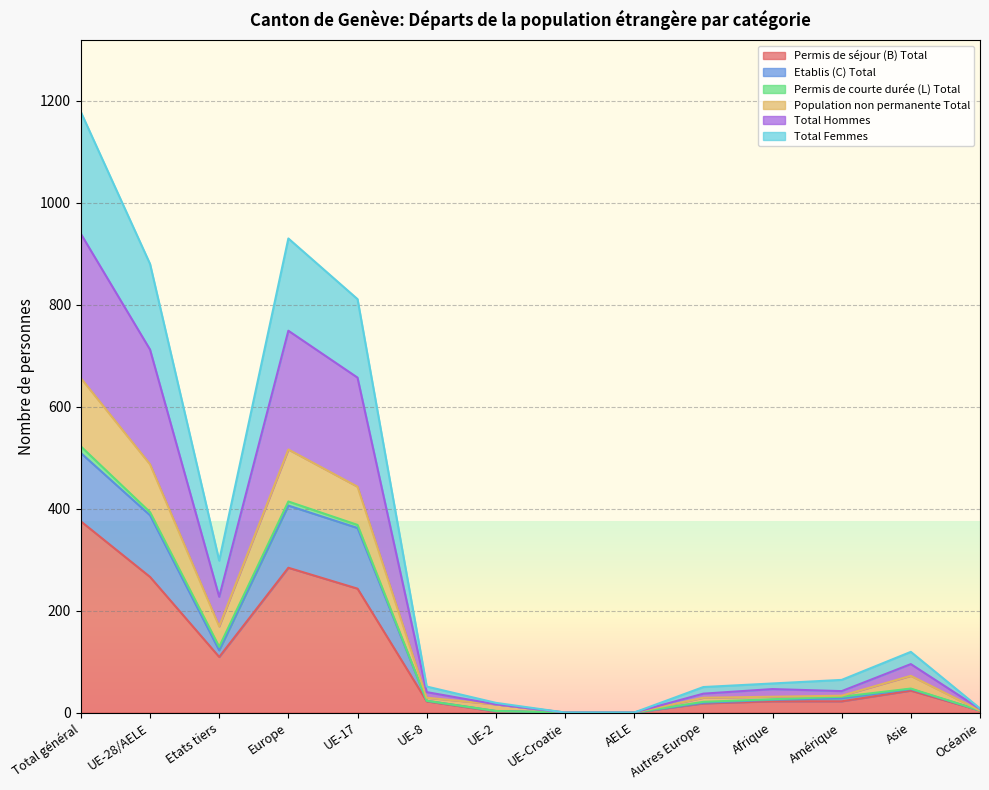

The value of Total Hommes at UE-Croatie is 654. True or false?

False